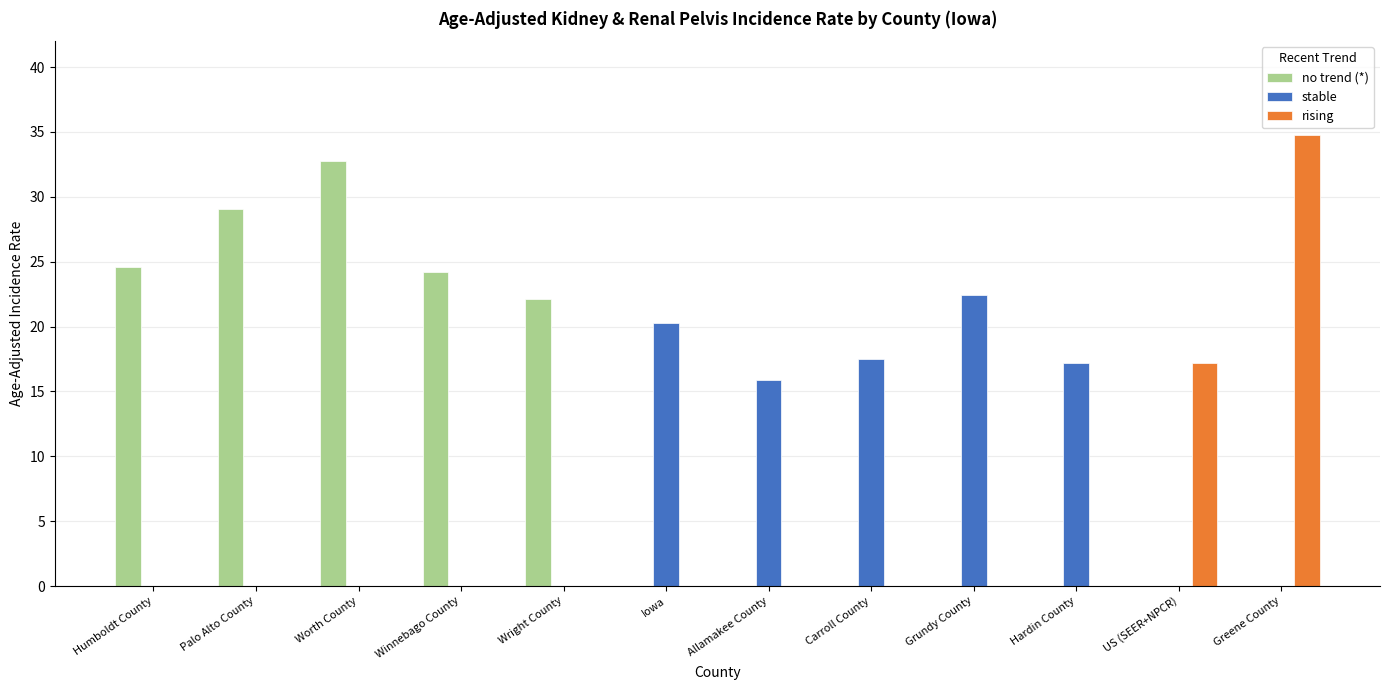

Reading left to right, transcribe all the data shown in this chart.

no trend (*): Humboldt County=24.6	Palo Alto County=29.1	Worth County=32.8	Winnebago County=24.2	Wright County=22.1	Iowa=0.0	Allamakee County=0.0	Carroll County=0.0	Grundy County=0.0	Hardin County=0.0	US (SEER+NPCR)=0.0	Greene County=0.0
stable: Humboldt County=0.0	Palo Alto County=0.0	Worth County=0.0	Winnebago County=0.0	Wright County=0.0	Iowa=20.3	Allamakee County=15.9	Carroll County=17.5	Grundy County=22.4	Hardin County=17.2	US (SEER+NPCR)=0.0	Greene County=0.0
rising: Humboldt County=0.0	Palo Alto County=0.0	Worth County=0.0	Winnebago County=0.0	Wright County=0.0	Iowa=0.0	Allamakee County=0.0	Carroll County=0.0	Grundy County=0.0	Hardin County=0.0	US (SEER+NPCR)=17.2	Greene County=34.8